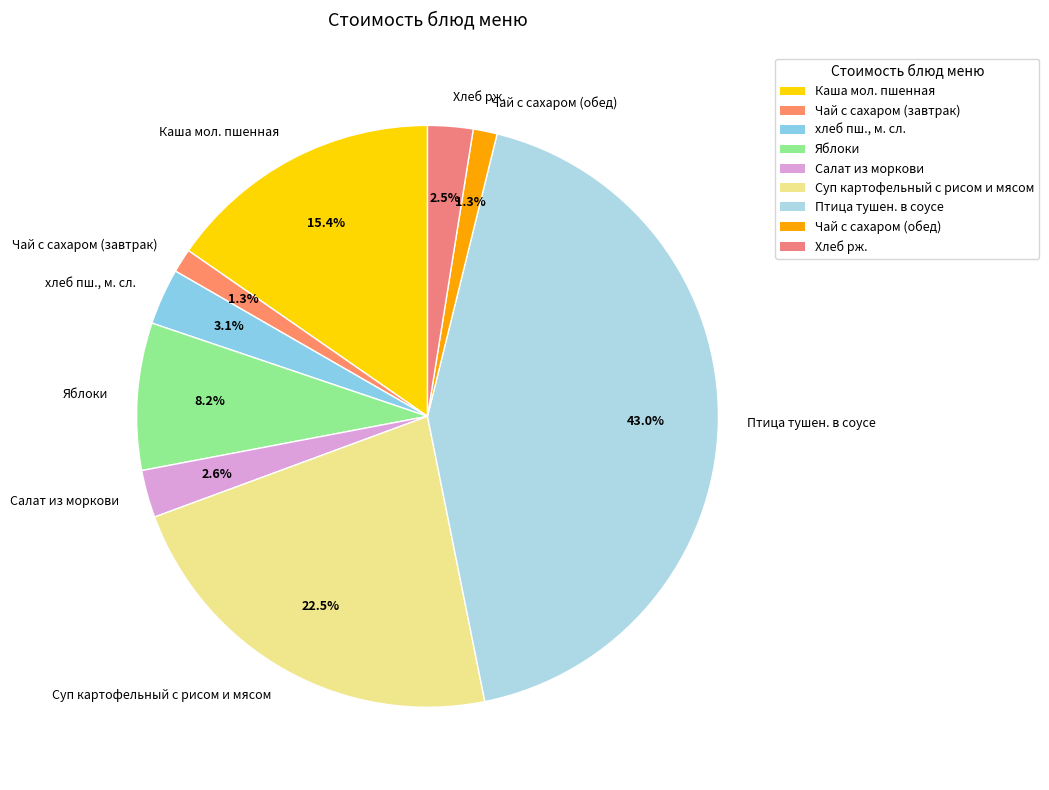

Is Суп картофельный с рисом и мясом the majority of the pie?

No